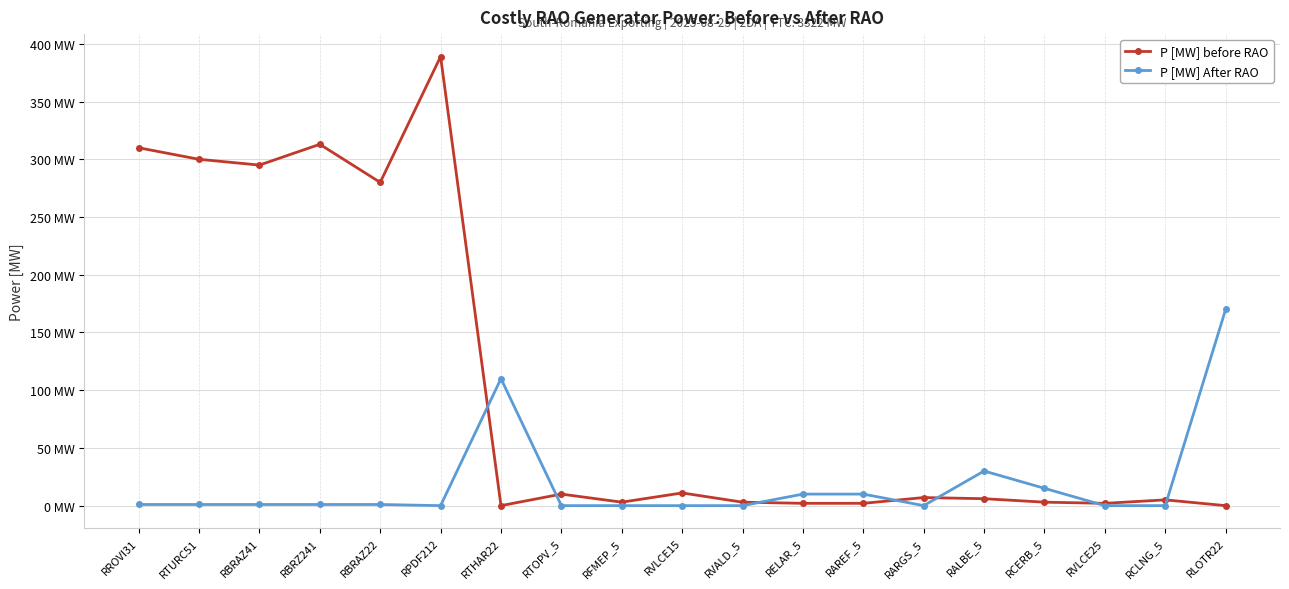

At how many categories does at least one series exceed 23?

9